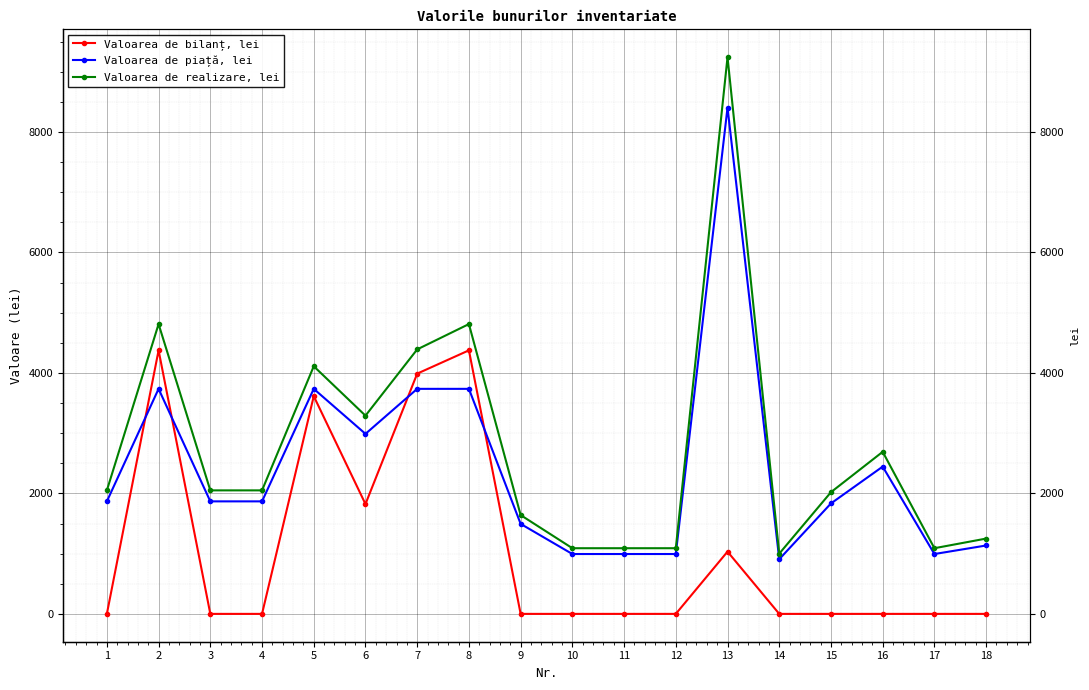

At which category does Valoarea de bilanț, lei reach its first local peak?

2